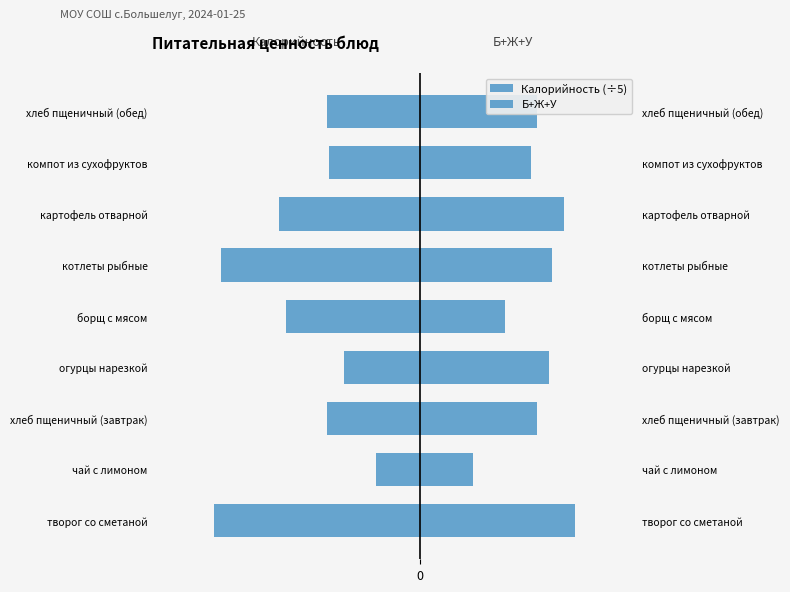

Which series has the widest spread of values?

Калорийность (÷5)